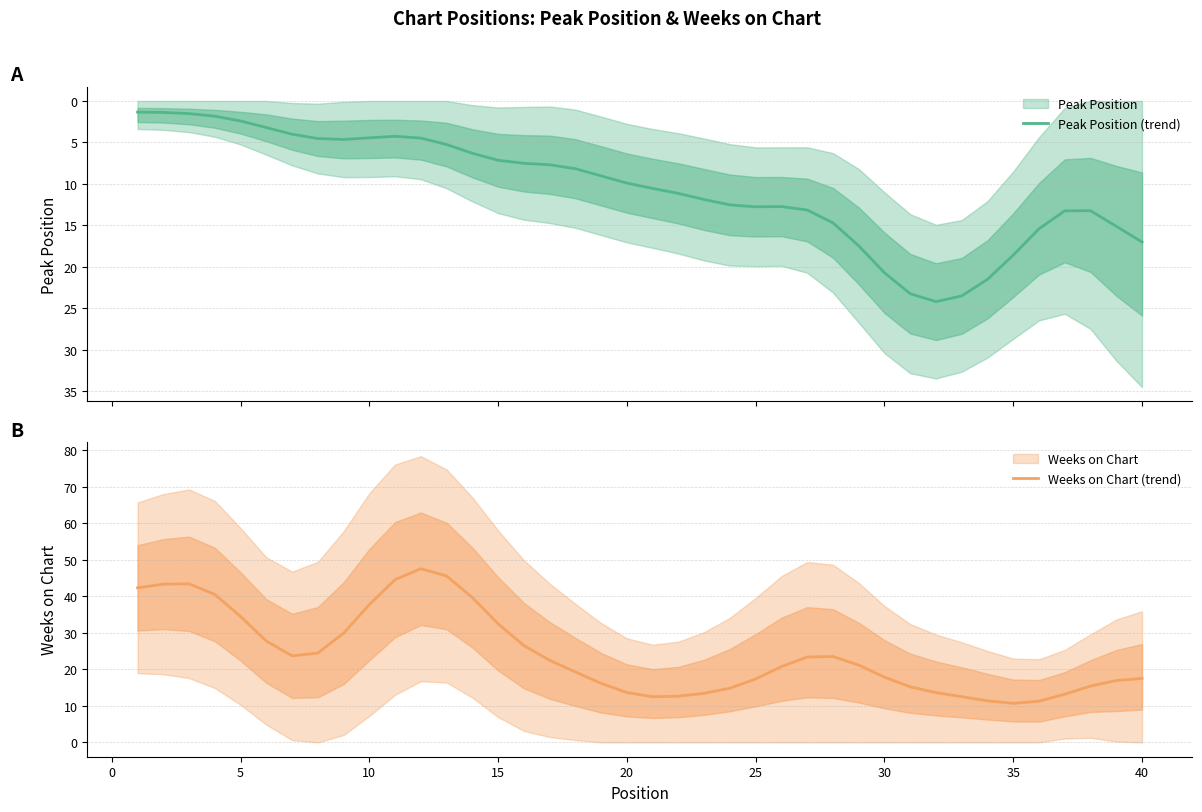

Is the value of Peak Position (trend) at 0 greater than the value of Weeks on Chart (trend) at 11?

No